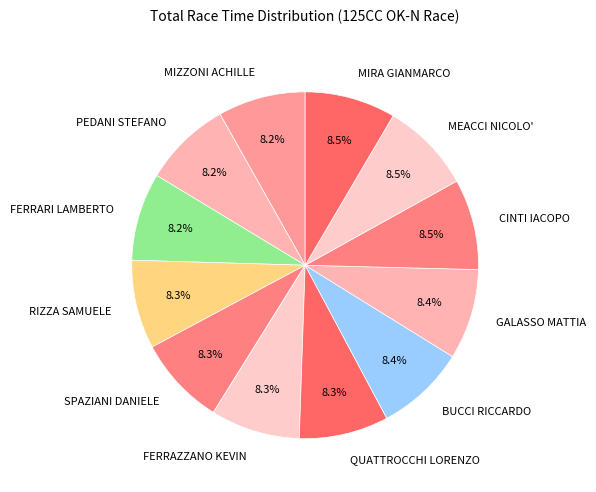

What percentage is the RIZZA SAMUELE slice, to the nearest percent?

8%